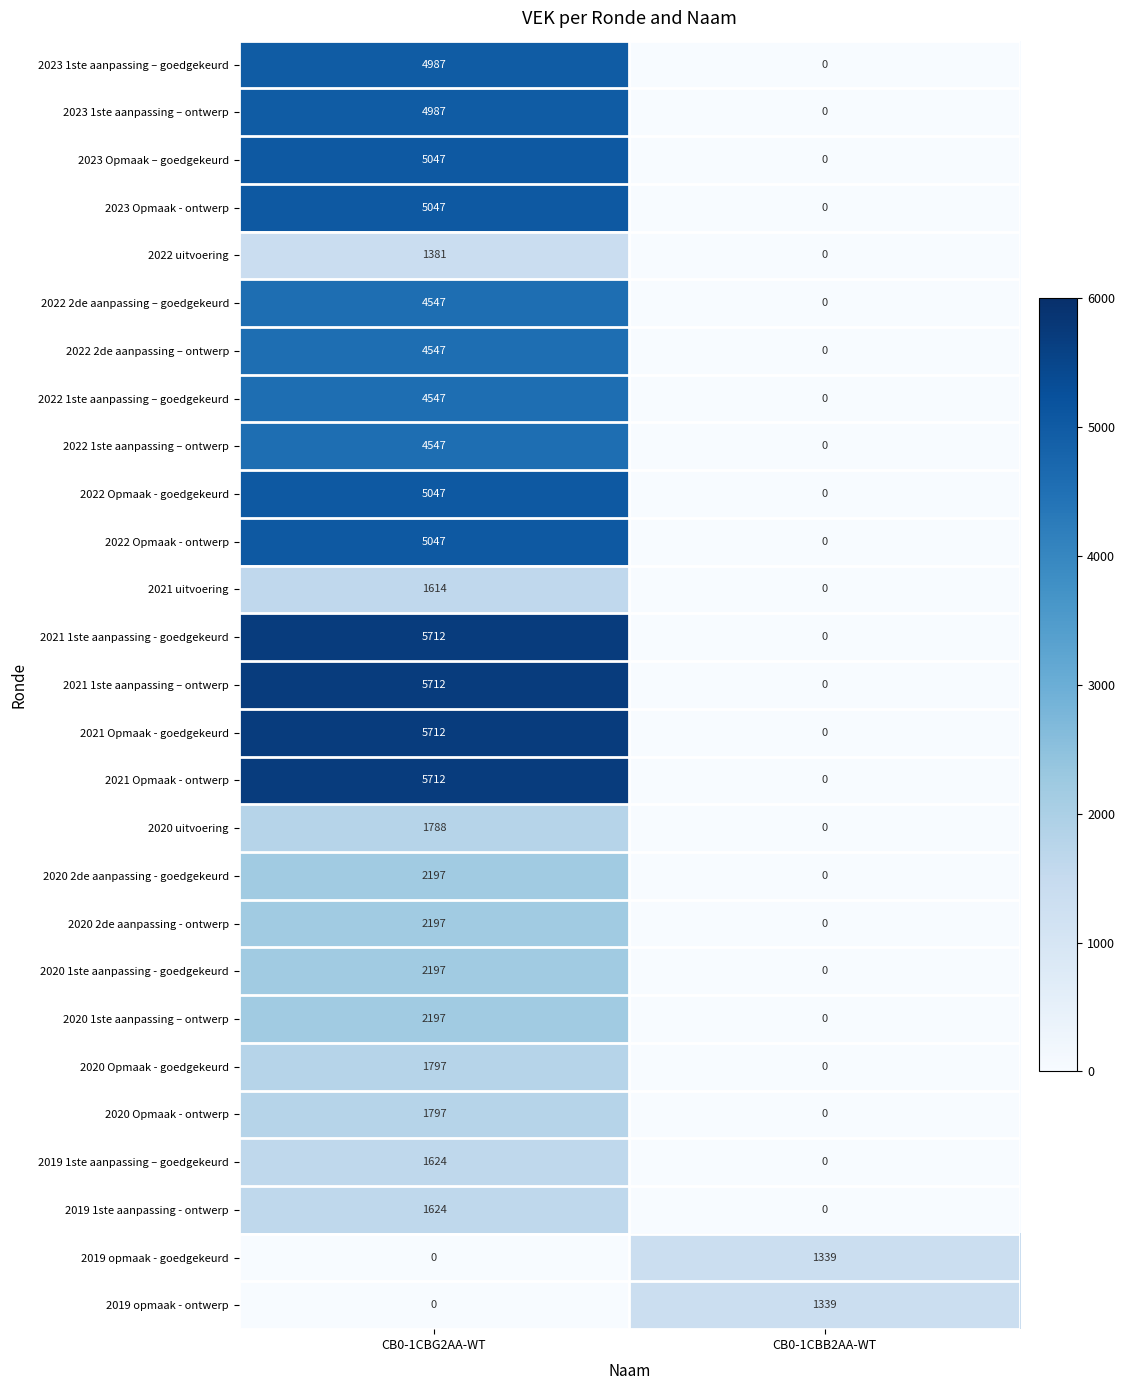

Is it true that 2019 1ste aanpassing - ontwerp equals 2146 at CB0-1CBG2AA-WT?

False